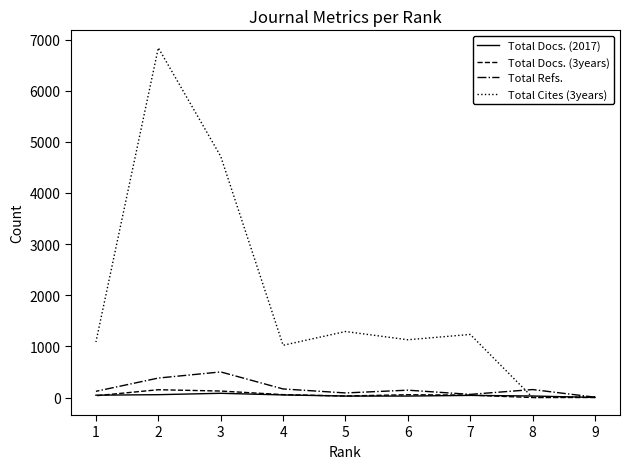

After their last crossing, which series has the higher values: Total Docs. (2017) or Total Docs. (3years)?

Total Docs. (2017)